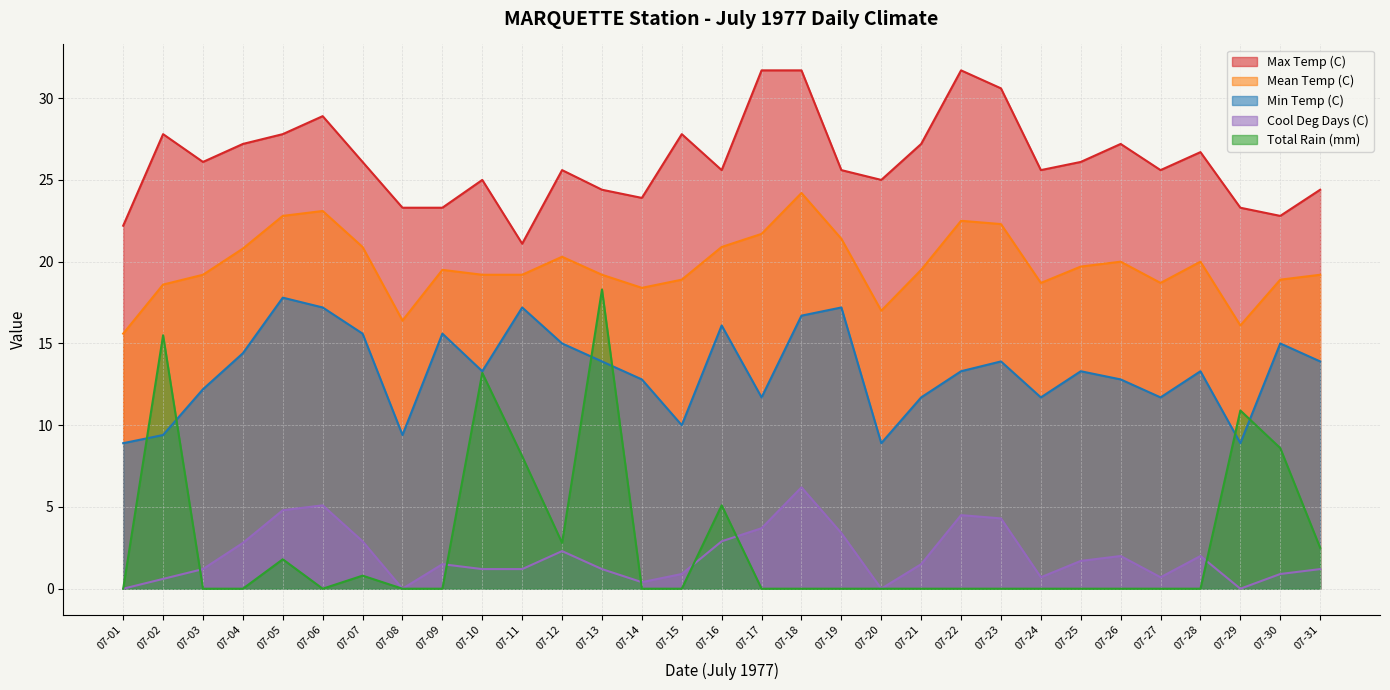

Read the Mean Temp (C) value at 07-20.

17.0